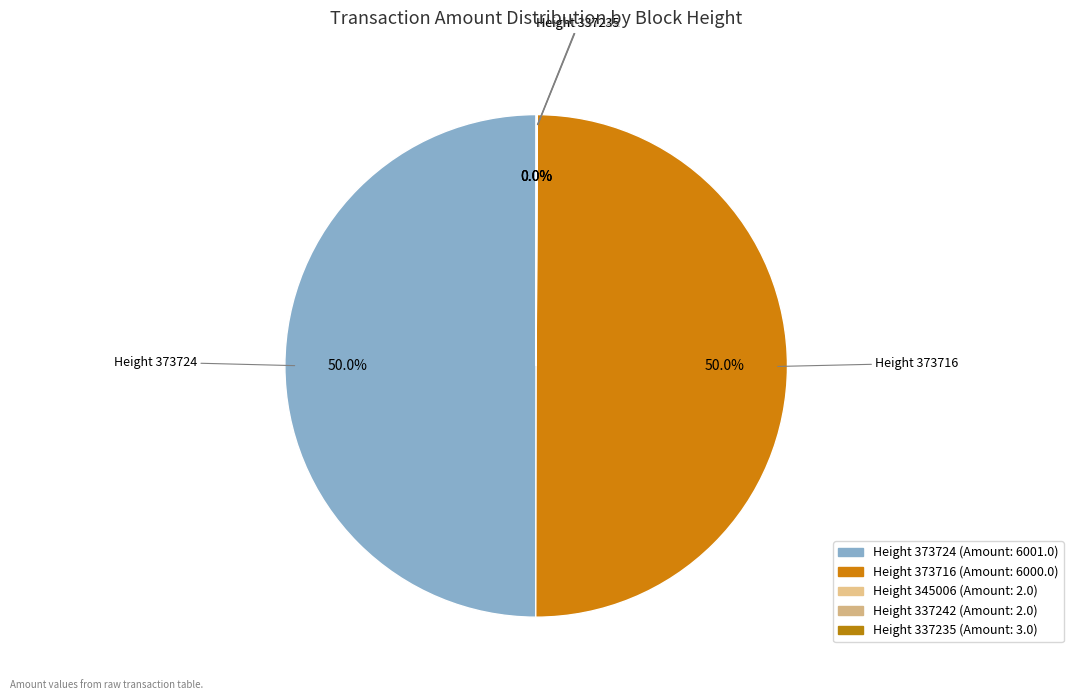

Which category has the smallest portion of the pie?

345006